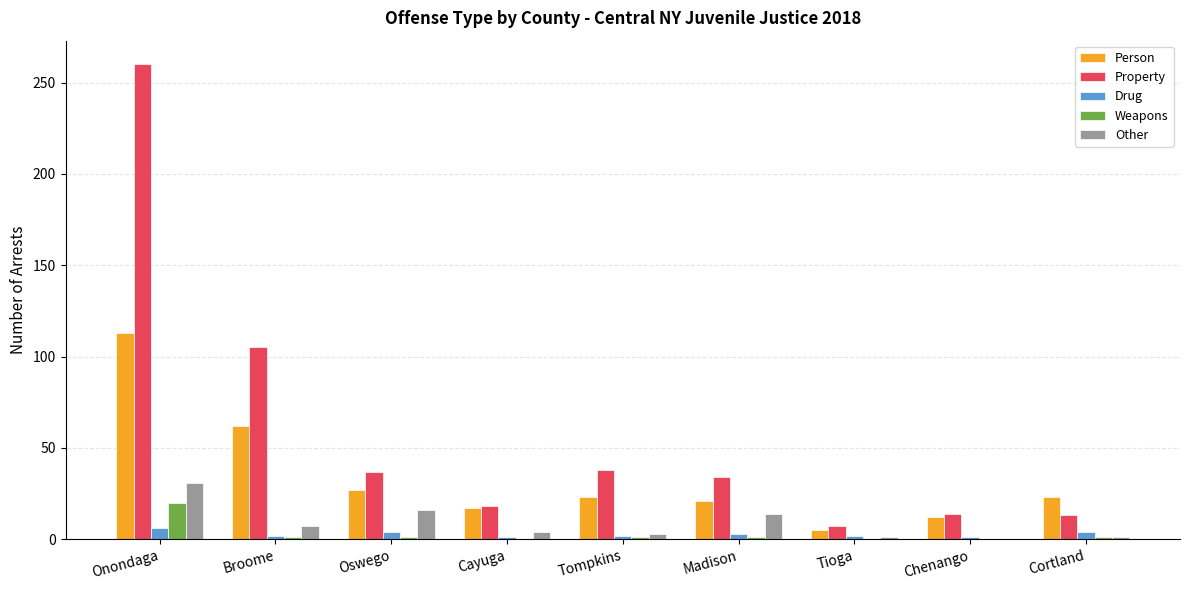

What is the sum of all Property values?

526